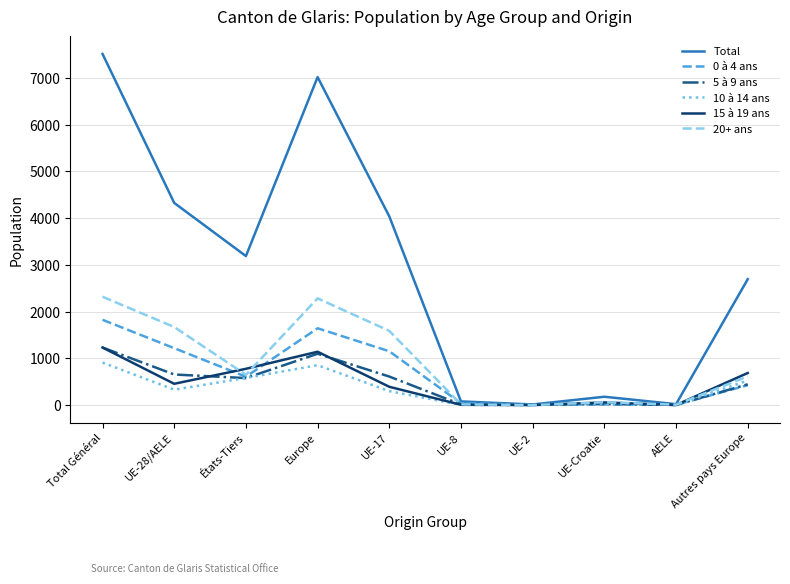

Where is the first local maximum for 20+ ans?

Europe